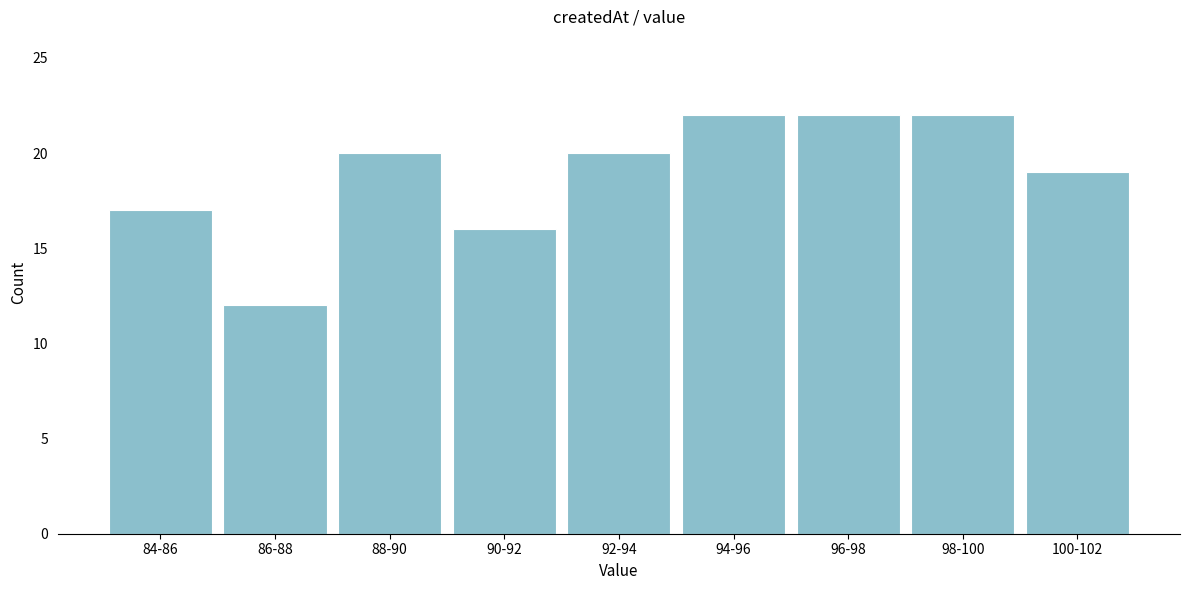

Reading left to right, list all the values displayed in this chart.

17	12	20	16	20	22	22	22	19